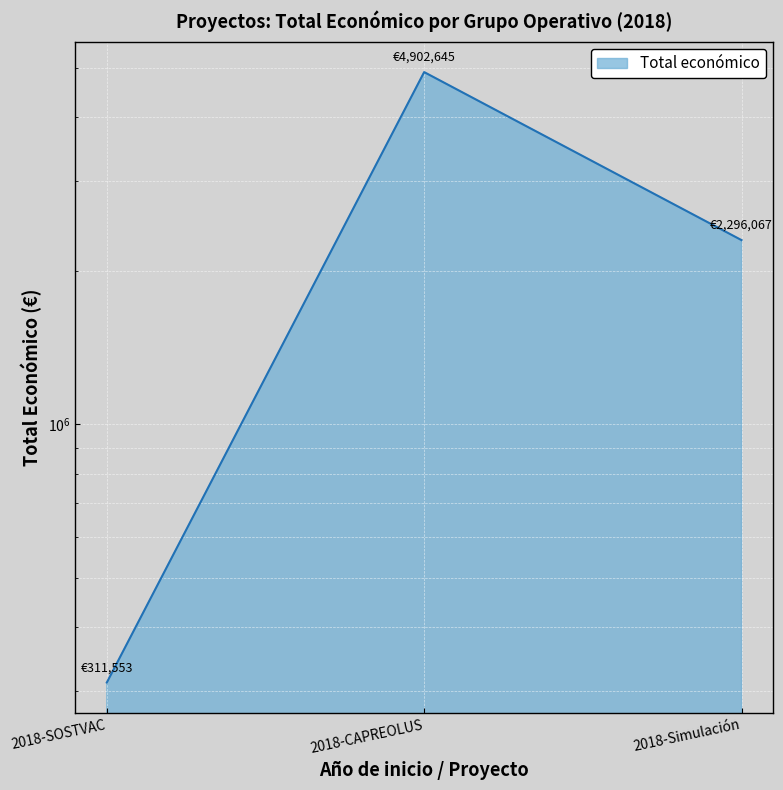

What is the sum of all values?

7510265